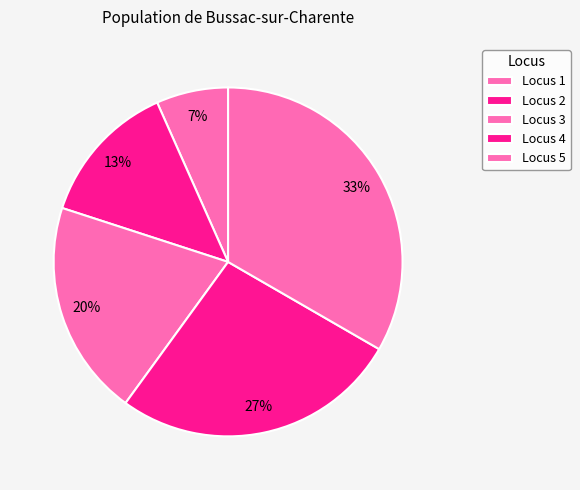

Rank the categories by value from lowest to highest.

Locus 1, Locus 2, Locus 3, Locus 4, Locus 5